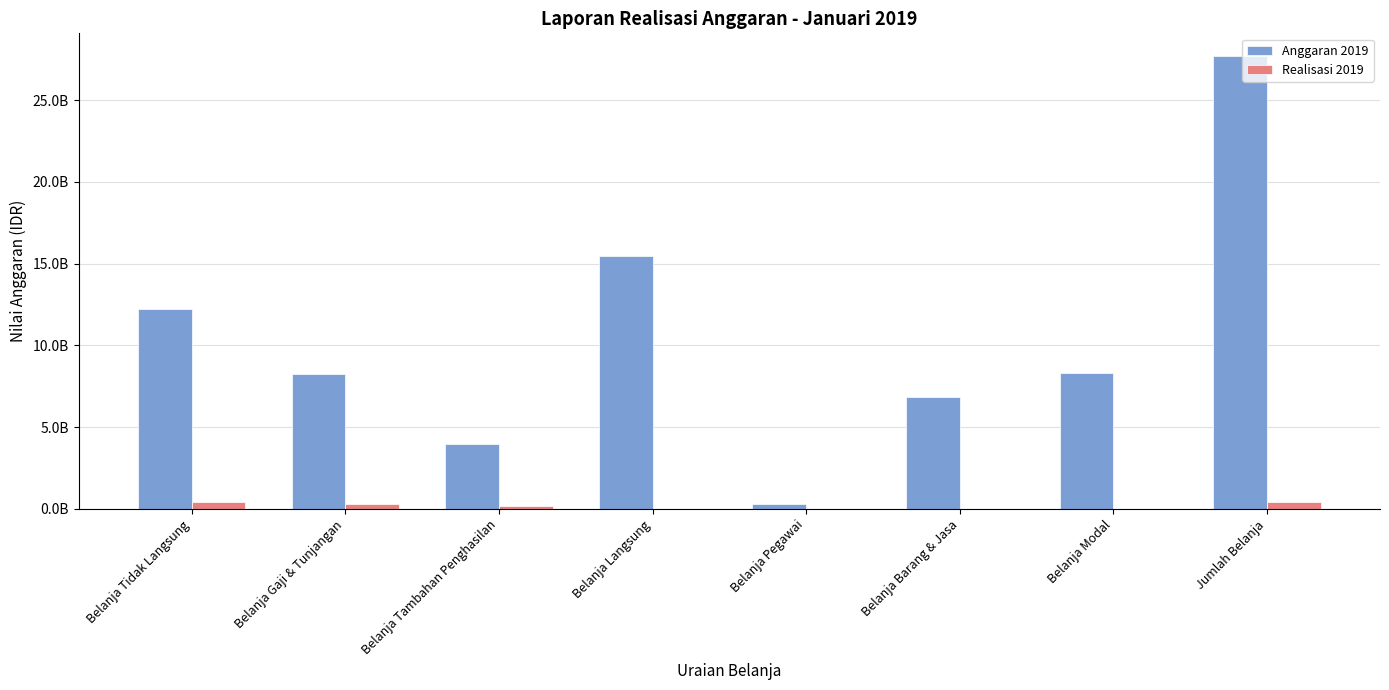

What are all the series names shown in the legend?

Anggaran 2019, Realisasi 2019